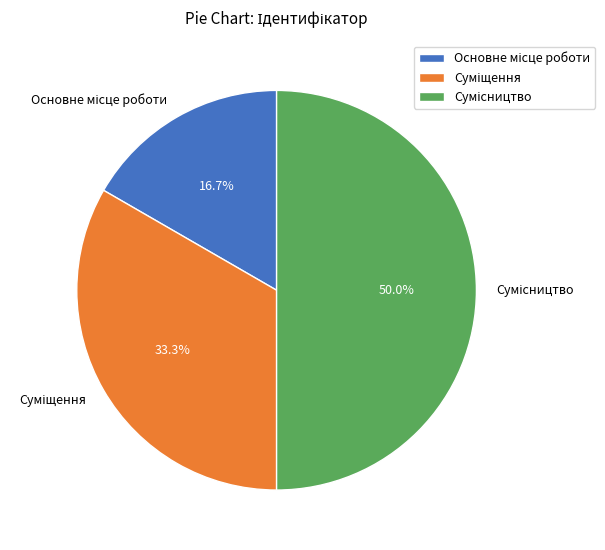

Which category has the biggest portion of the pie?

Сумісництво